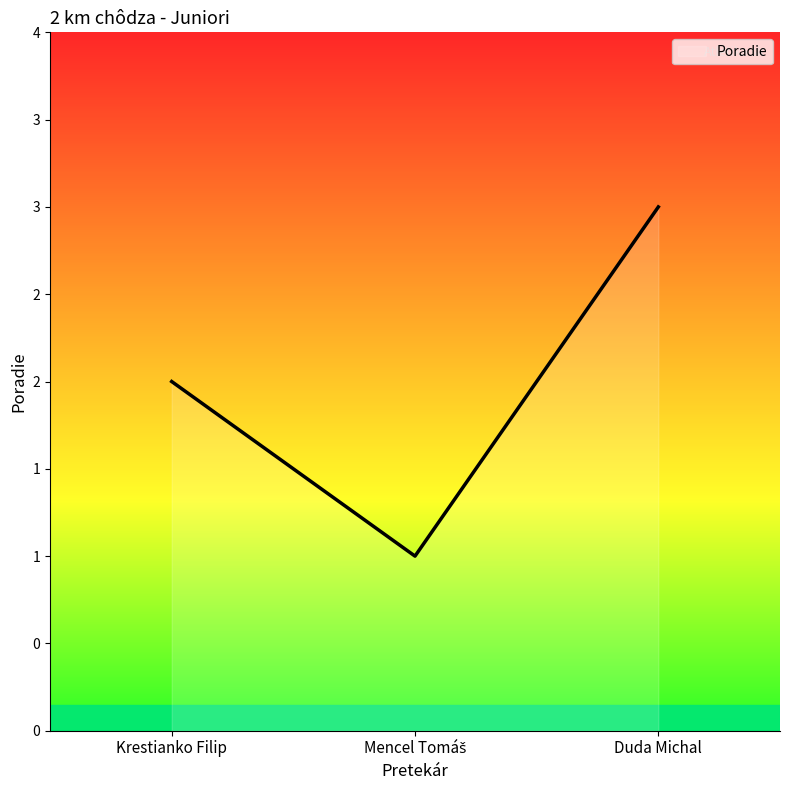

What is the difference between the maximum and minimum values?

2